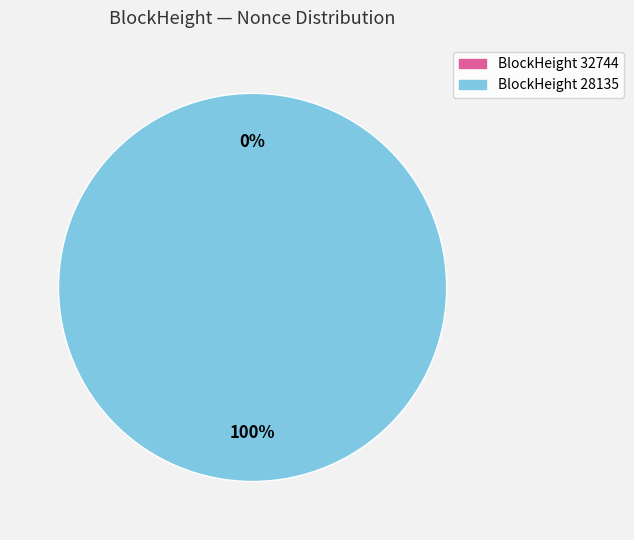

What is the majority slice?

28135